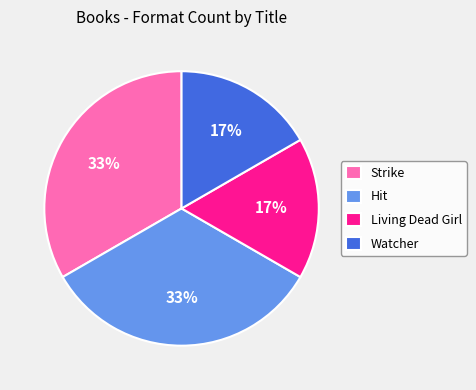

Is there any slice that represents more than half of the pie?

No